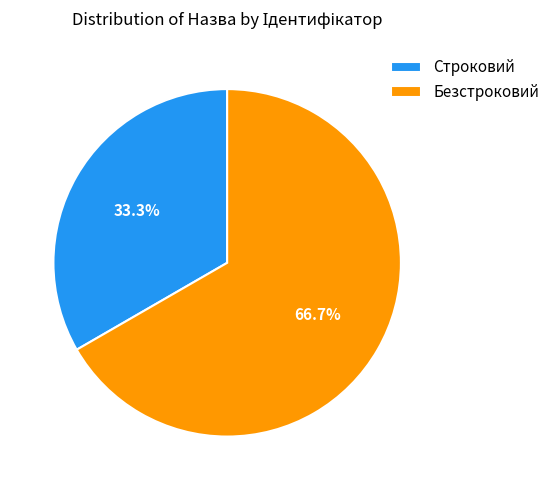

How much of the chart is everything except Безстроковий?

33.3%